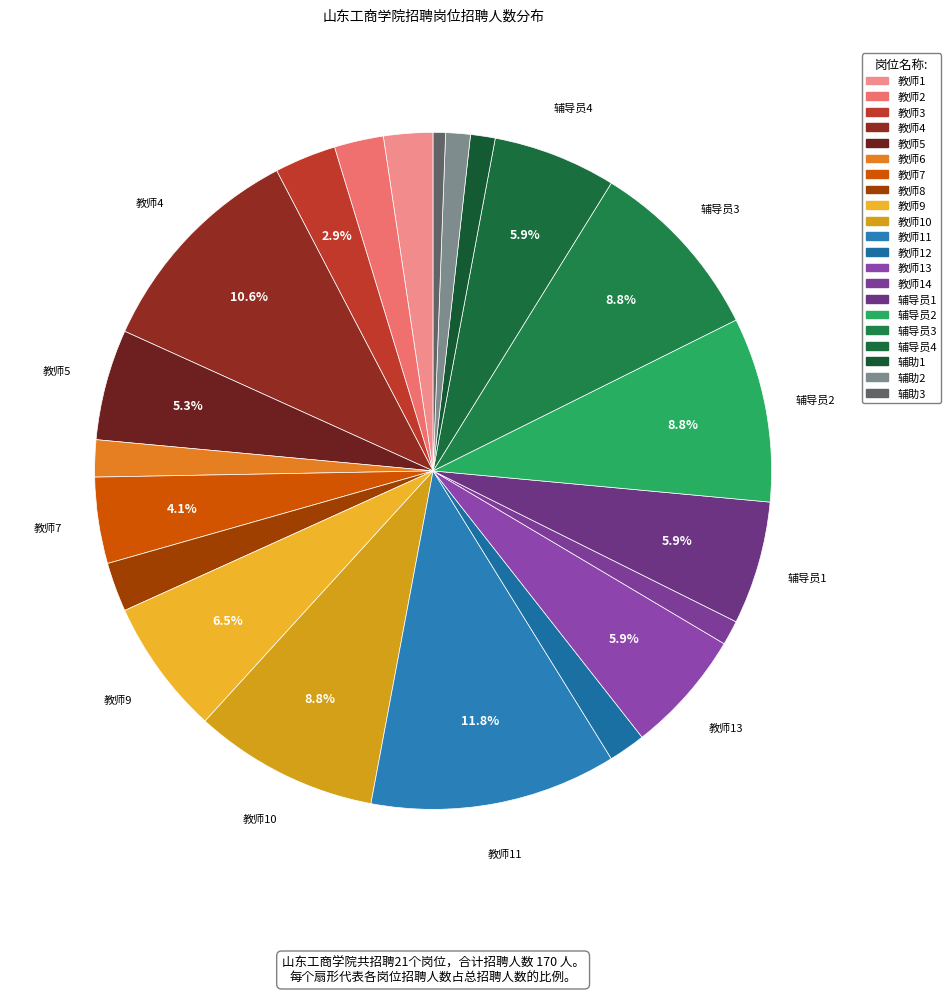

How many slices are in this pie chart?

21